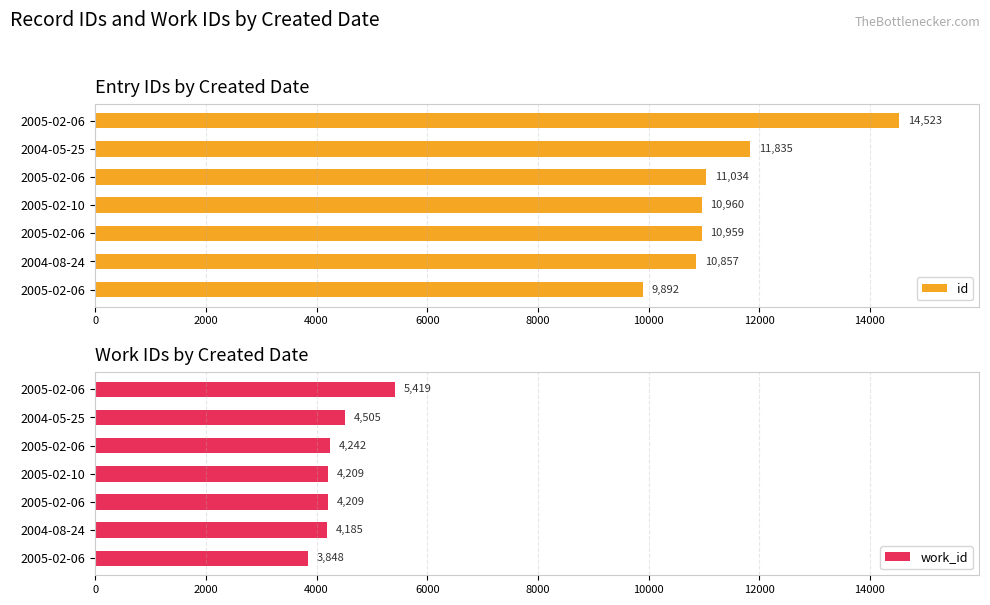

The id series shows 25950 at 2005-02-06. True or false?

False